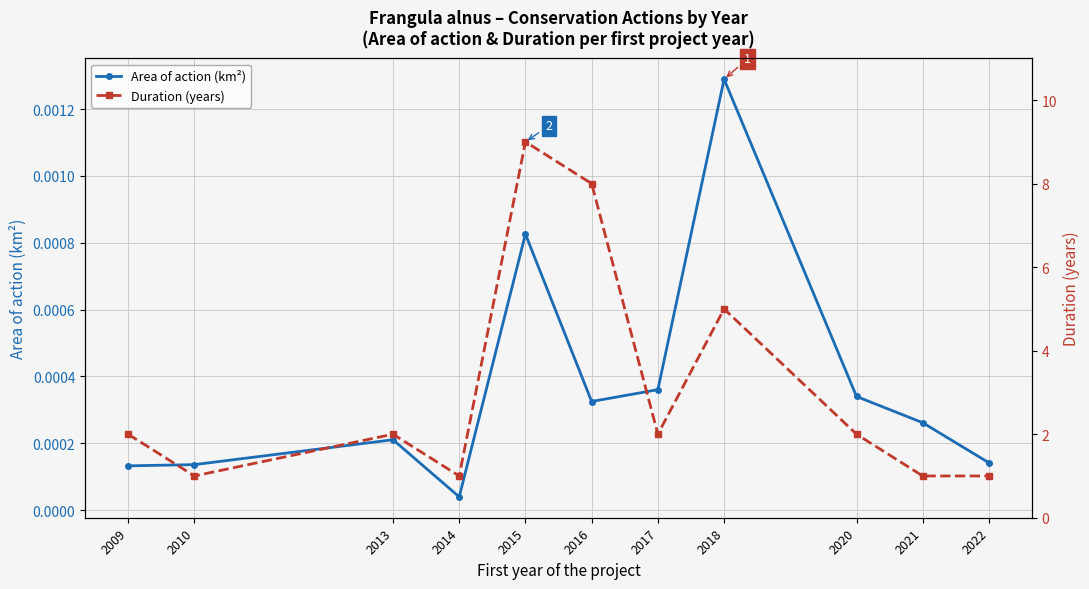

List the labels in order of Duration (years) value, largest first.

2015, 2016, 2018, 2009, 2013, 2017, 2020, 2010, 2014, 2021, 2022